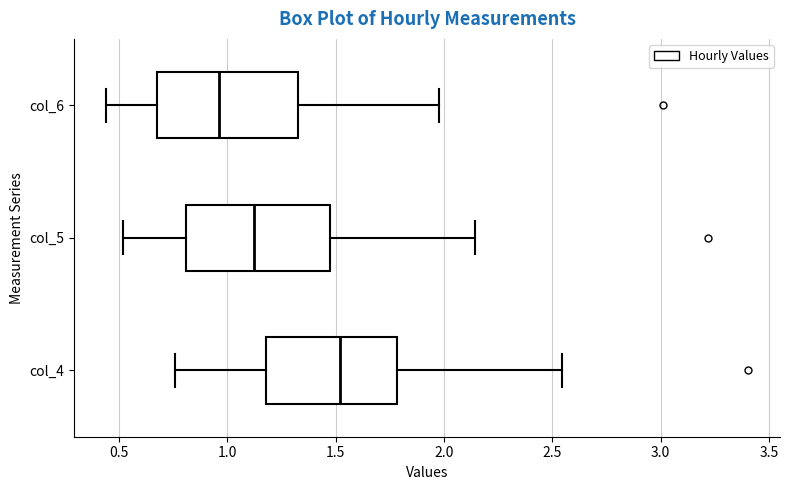

Reading bottom to top, transcribe this box plot: for each box, give where its median line is, the range the box spans, and where its two whiskers end, as read against the x-axis. The values are not printed on the chart, so give them approximately, as read against the axis.

col_4: median 1.50, box 1.20 to 1.80, whiskers 0.75 to 2.55
col_5: median 1.10, box 0.80 to 1.50, whiskers 0.50 to 2.15
col_6: median 0.95, box 0.65 to 1.35, whiskers 0.45 to 2.00